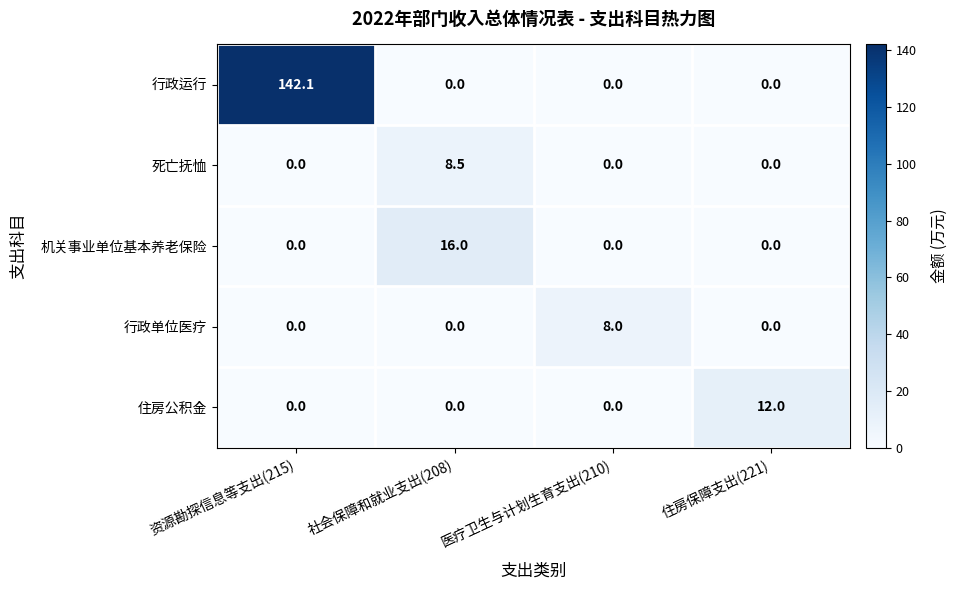

Which series has the widest spread of values?

行政运行